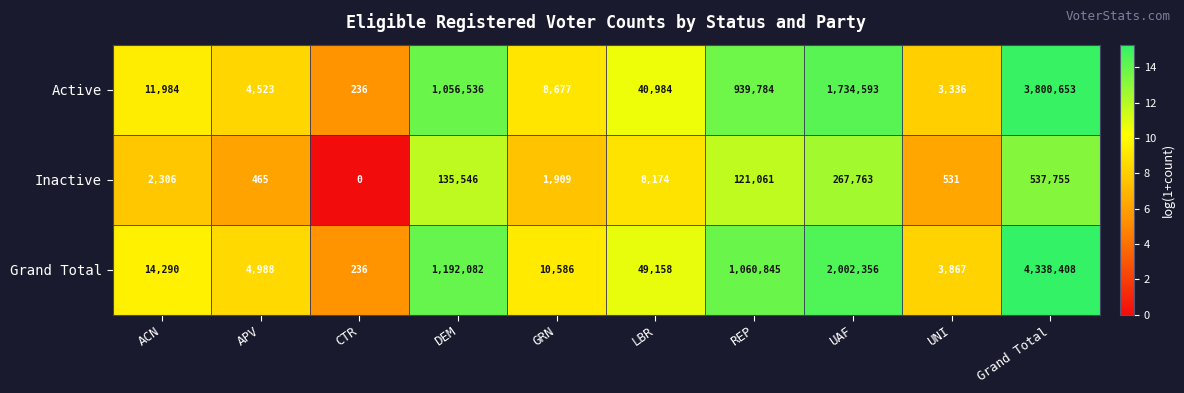

How many data points does each series have?

10